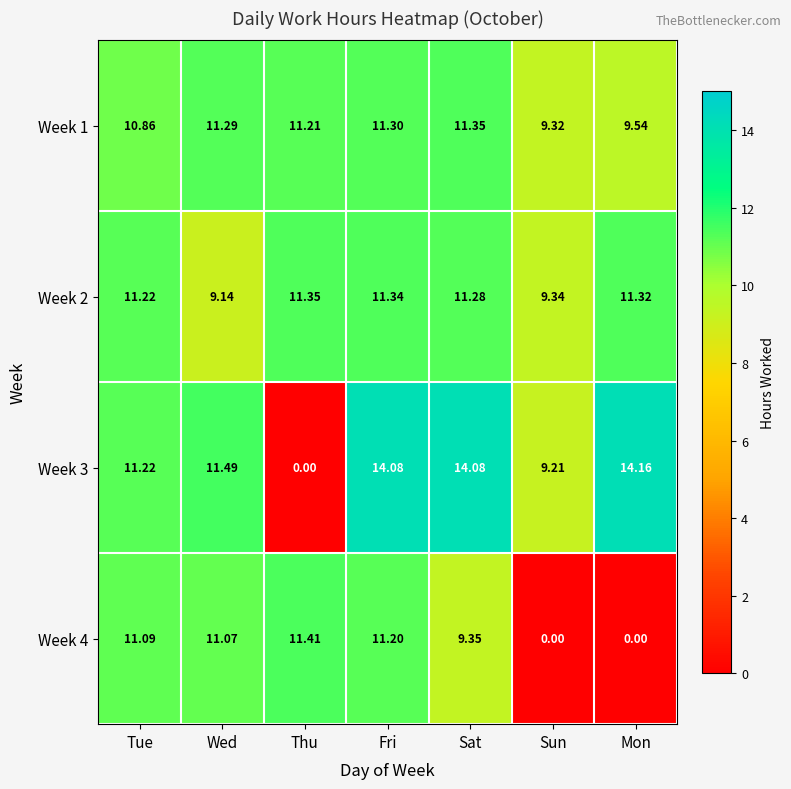

Where is Week 3 nearest to the value 7?

Sun